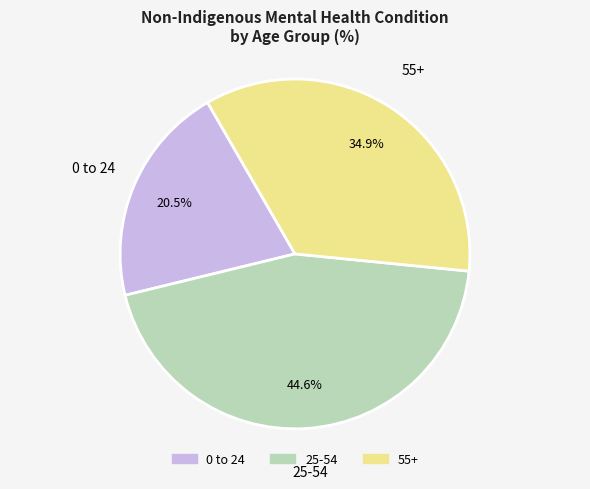

What is the largest slice in the pie chart?

25-54